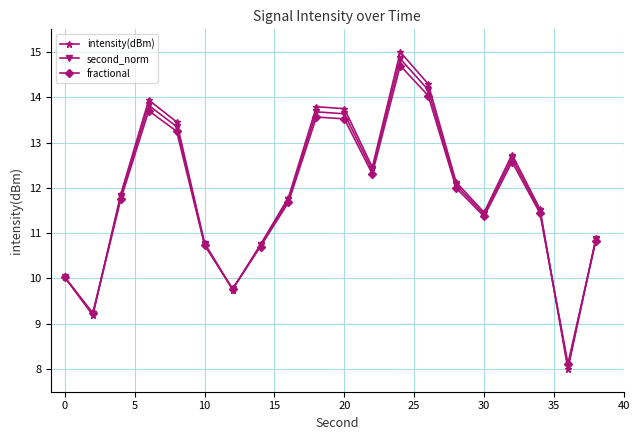

How many times do fractional and second_norm cross each other?

6